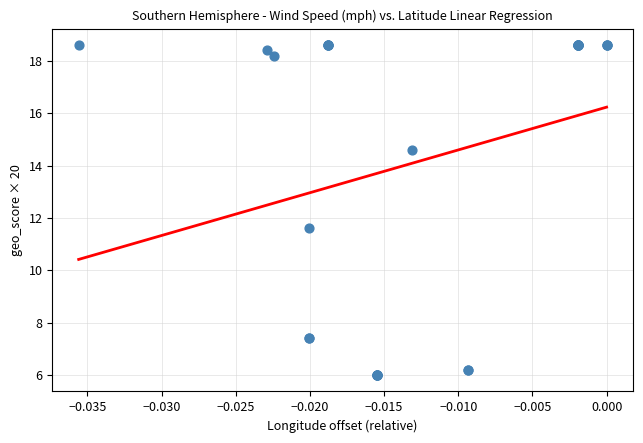

What Y value in the scatter plot is closest to 12?

11.6